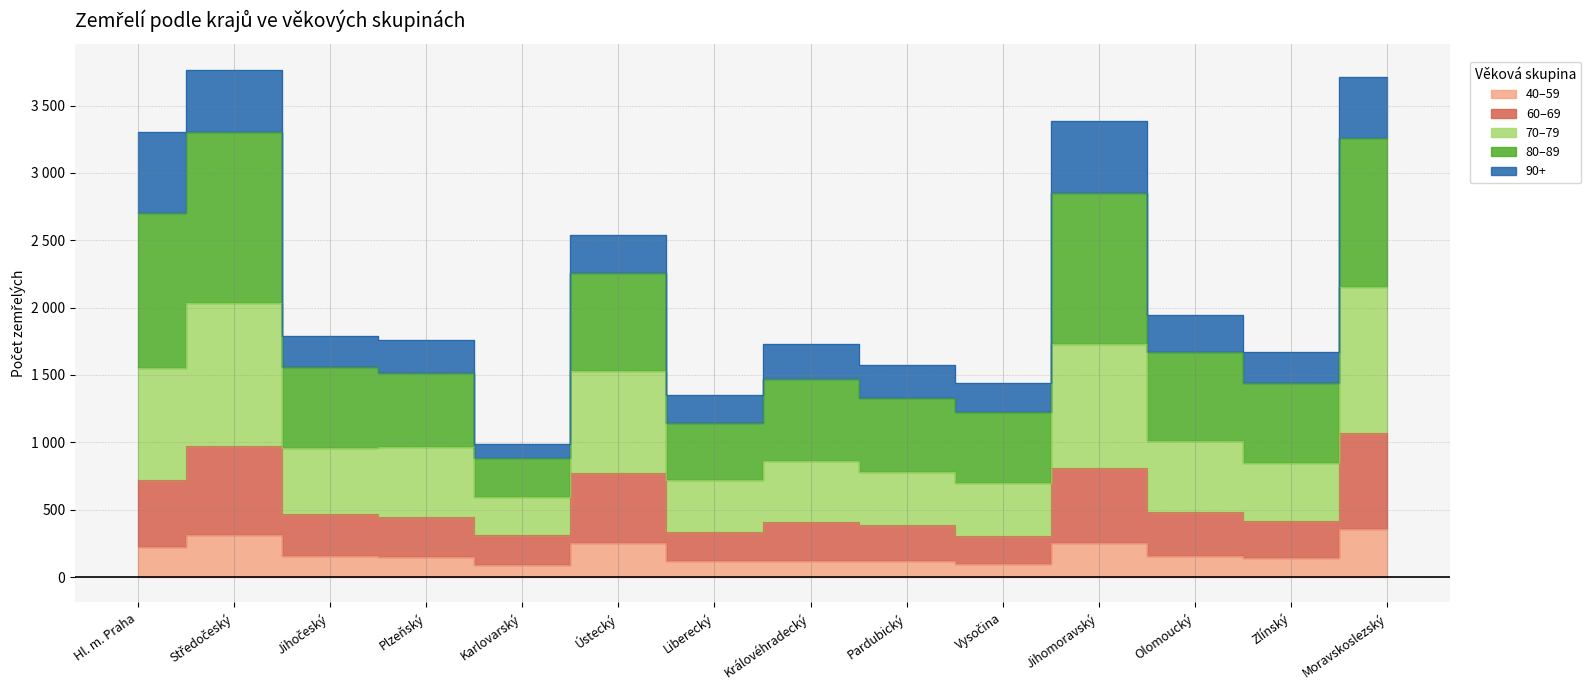

True or false: 80–89 and 60–69 cross at least once.

False